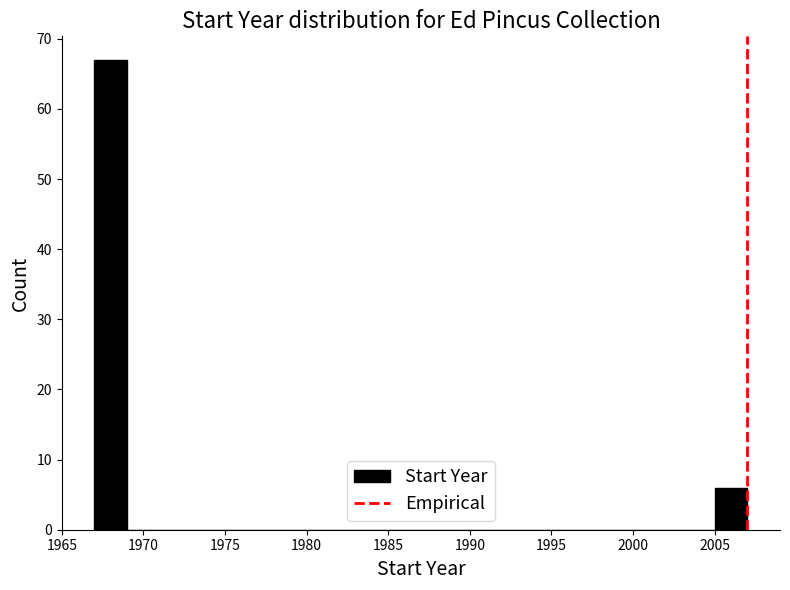

How tall is the bar that spans 2005 to 2007 on the x-axis? The values are not printed on the chart, so give them approximately, as read against the axis.

6